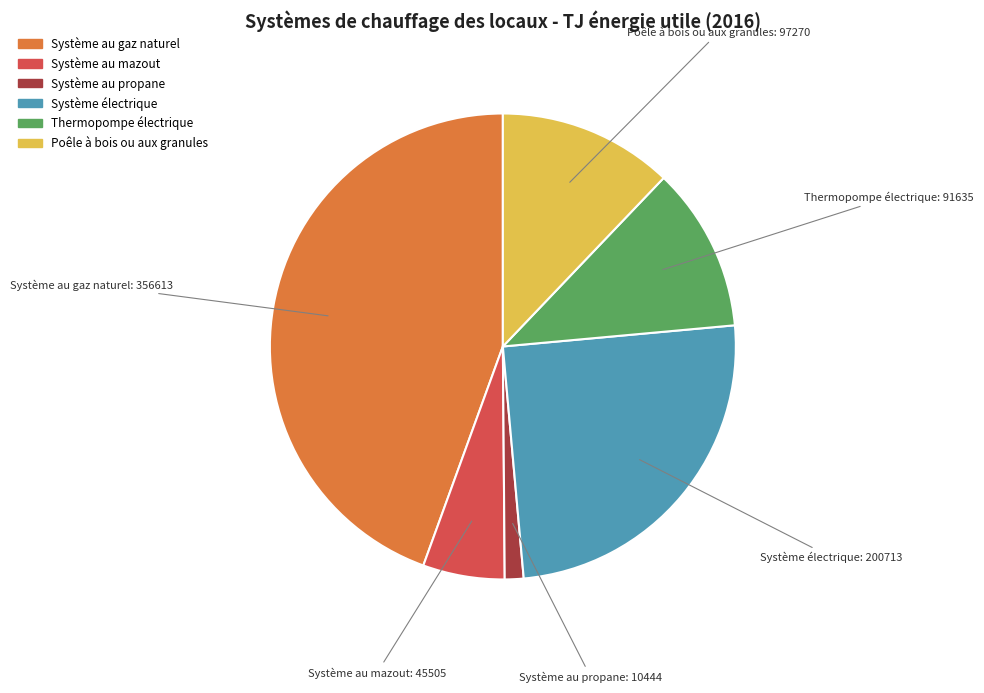

Between Thermopompe électrique and Système au gaz naturel, which is larger?

Système au gaz naturel